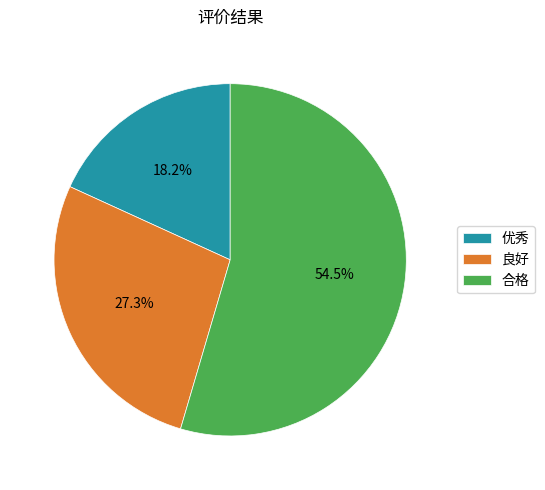

Rank the categories by value from lowest to highest.

优秀, 良好, 合格